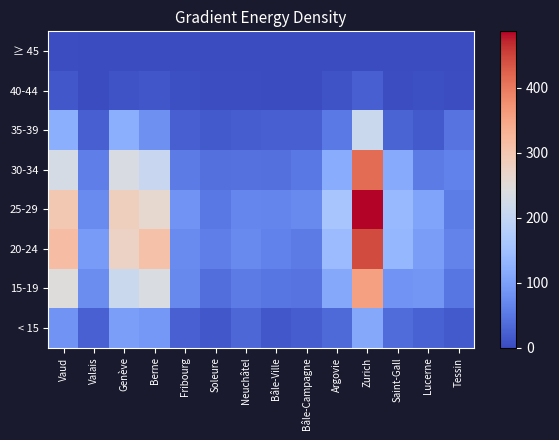

At Tessin, list the series in order from smallest to largest.

≥ 45, 40-44, < 15, 35-39, 15-19, 25-29, 30-34, 20-24